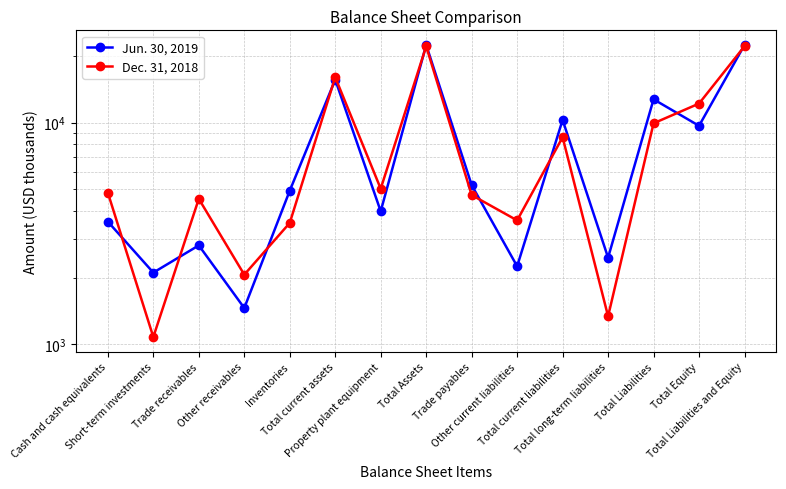

What is the value of the Jun. 30, 2019 point at the 5th from the left?

4929